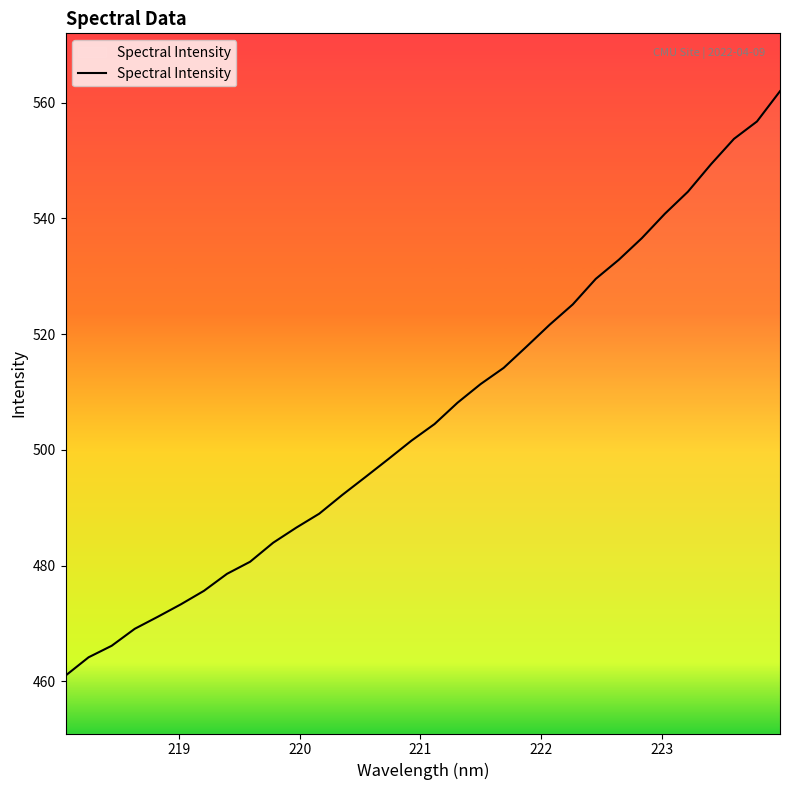

What is the minimum value shown in the chart?

461.0